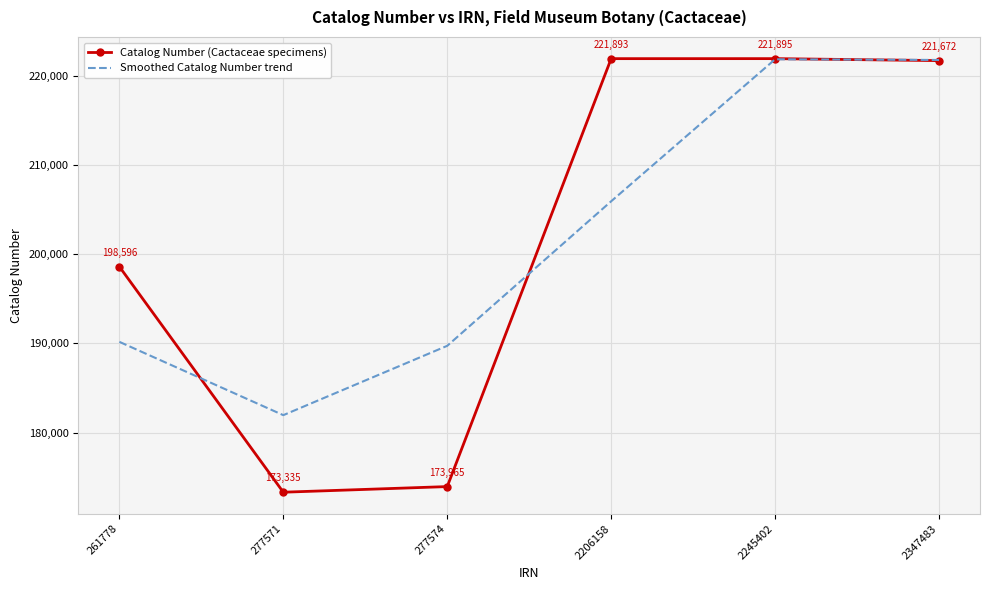

How many intersections are there between Smoothed Catalog Number trend and Catalog Number (Cactaceae specimens)?

3